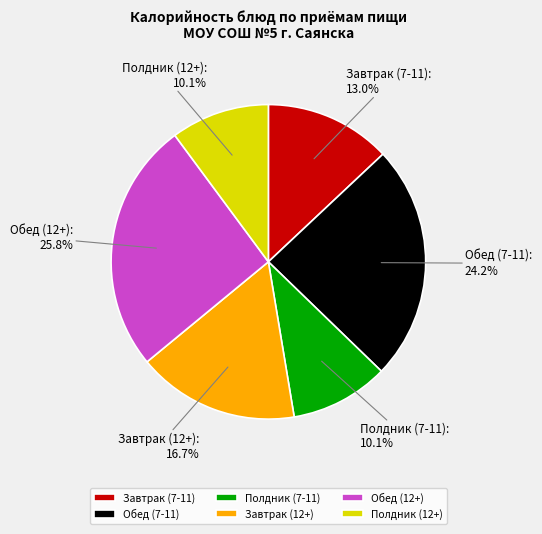

True or false: Завтрак (7-11) accounts for 13% of the total.

True